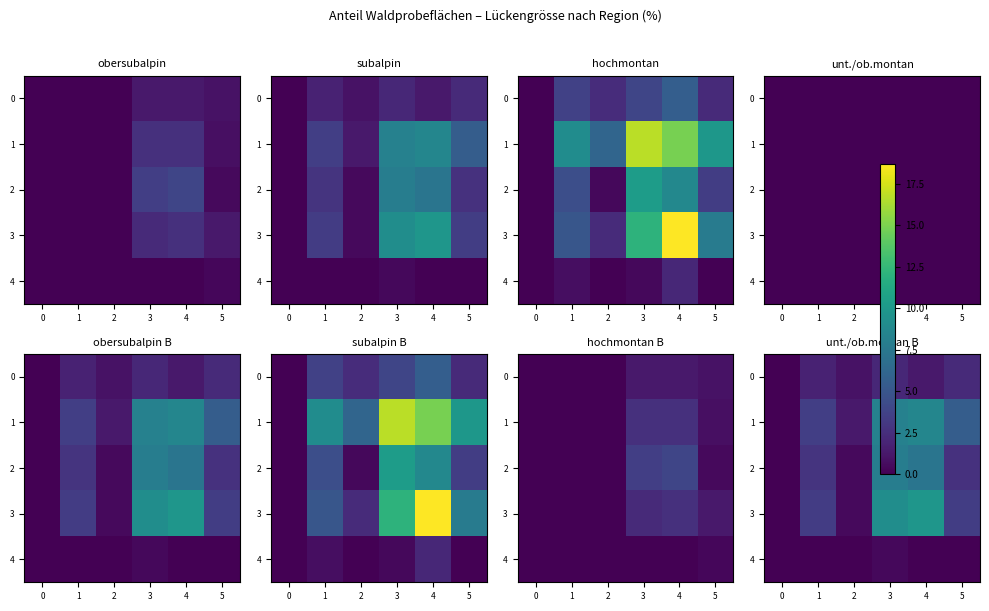

Read the 2 value at 1.

2.8